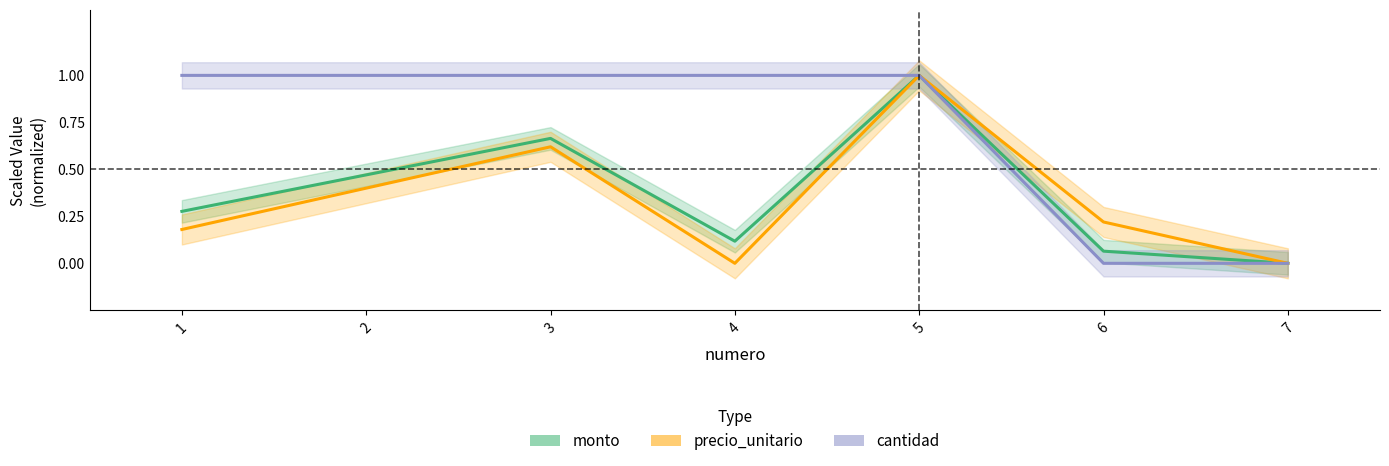

Reading left to right, transcribe all the data shown in this chart.

monto: 0.3	0.5	0.7	0.1	1.0	0.1	0.0
precio_unitario: 0.2	0.4	0.6	0.0	1.0	0.2	0.0
cantidad: 1.0	1.0	1.0	1.0	1.0	0.0	0.0